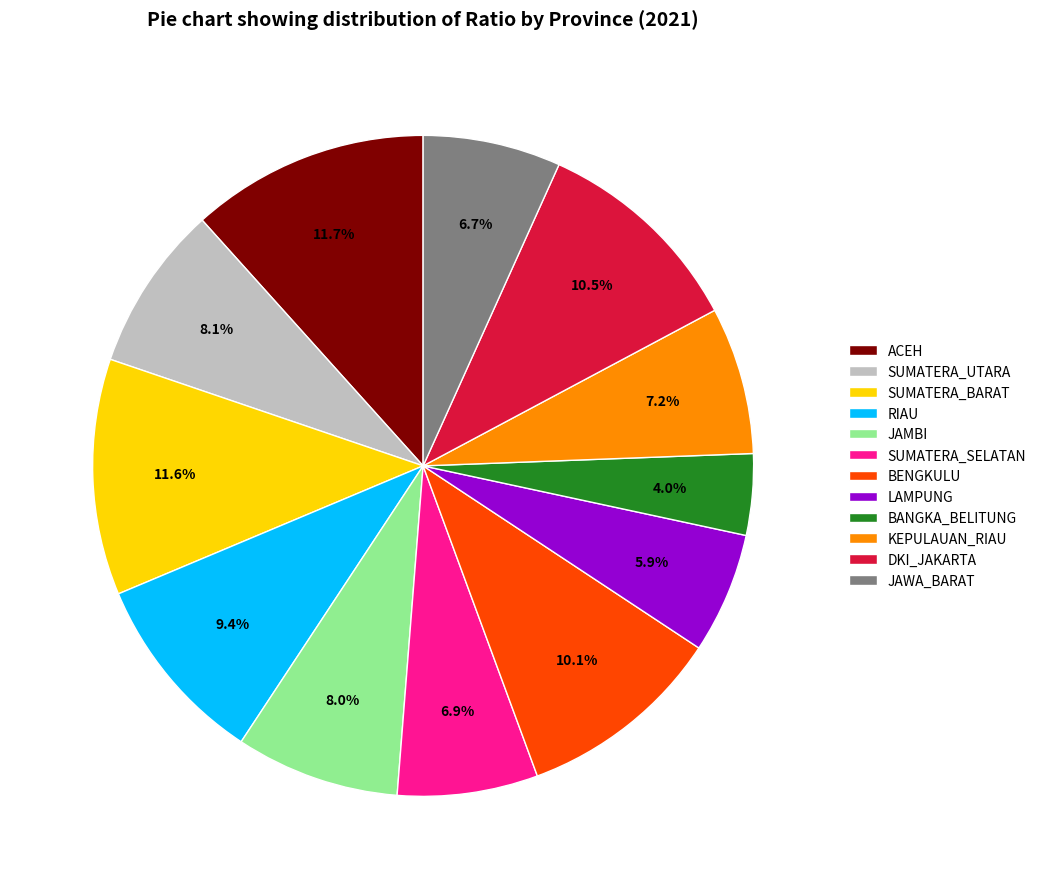

What percentage is the JAMBI slice, to the nearest percent?

8%